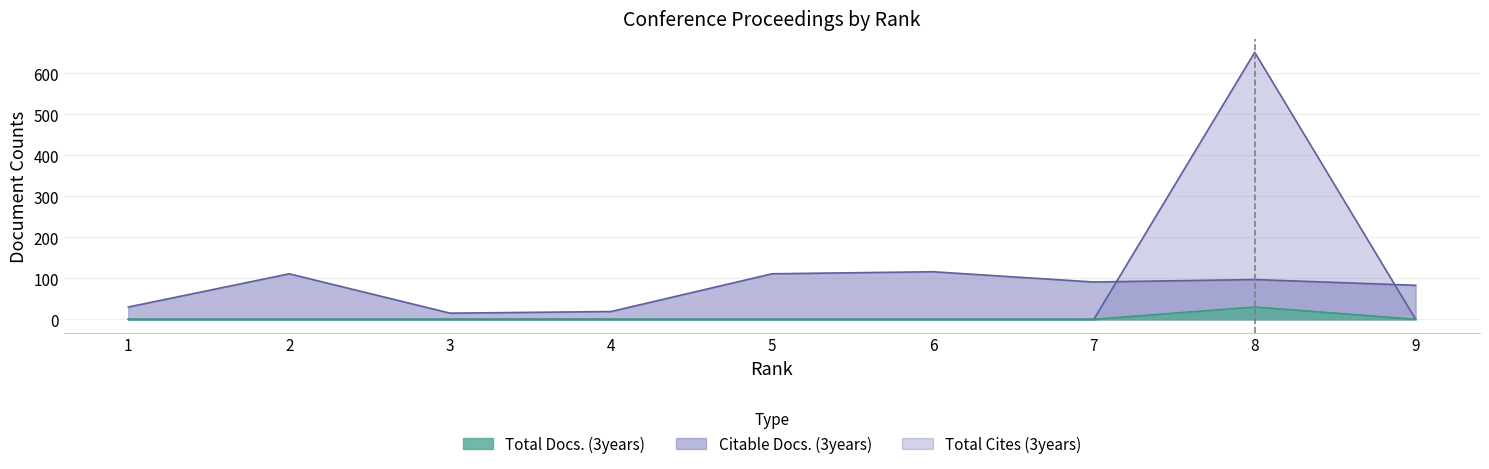

Does the chart have visible grid lines?

Yes